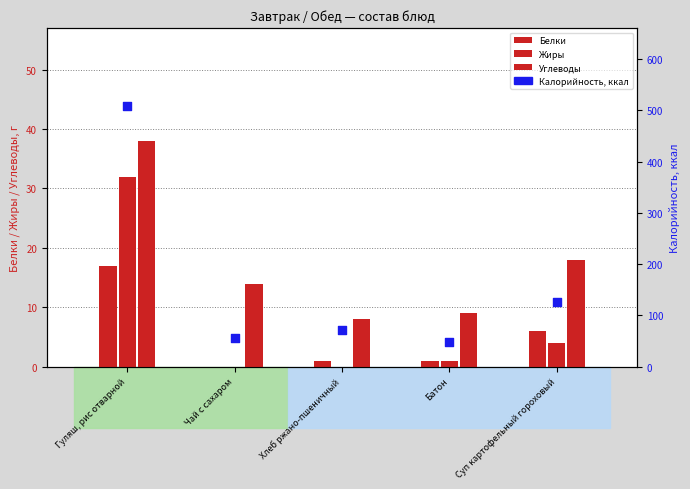

At how many categories does at least one series exceed 121?

2